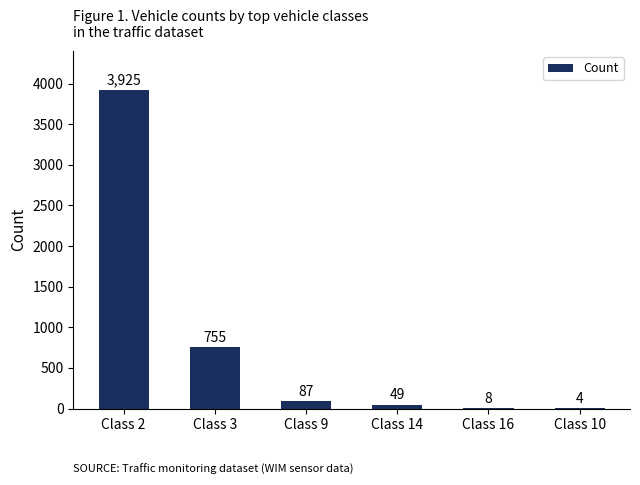

Is it true that the value at Class 10 is 4?

True